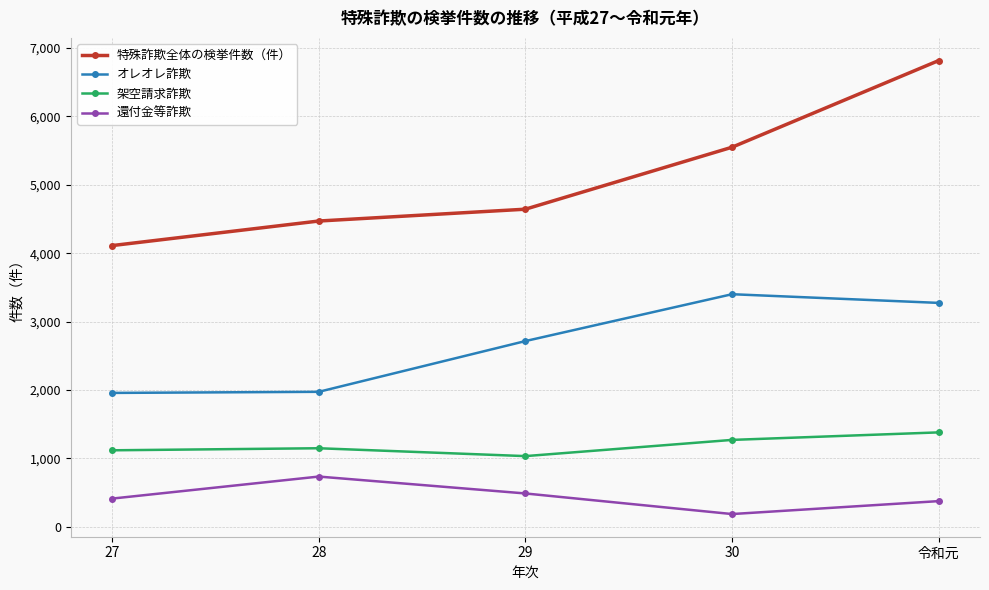

At which category does the chart reach its minimum across all series?

30